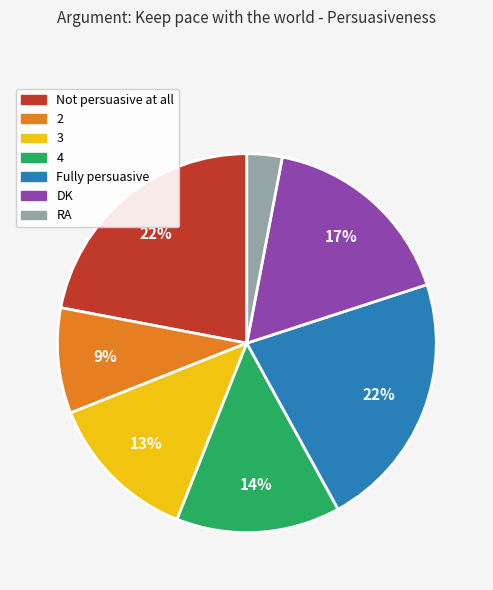

Which category has the smallest portion of the pie?

RA